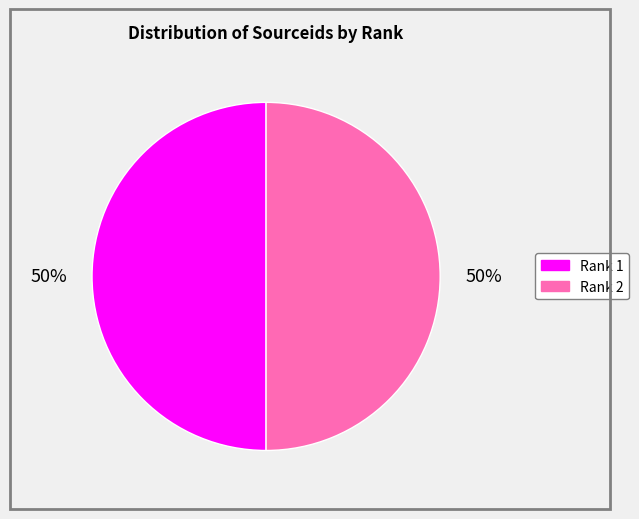

To the nearest percent, what portion does Rank 2 represent?

50%